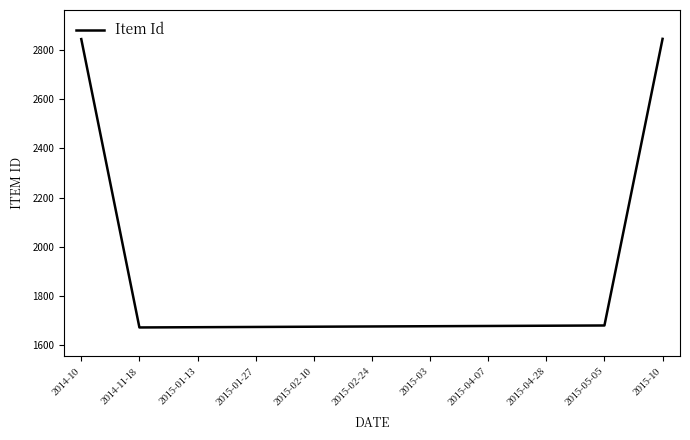

Approximately how many times larger is the value at 2015-02-10 compared to 2015-10?

0.6